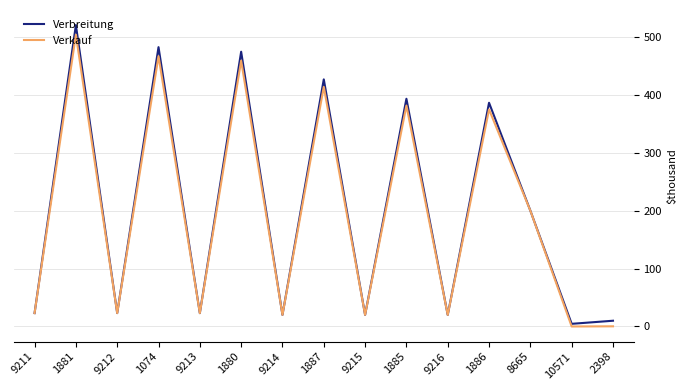

What are all the series names shown in the legend?

Verbreitung, Verkauf